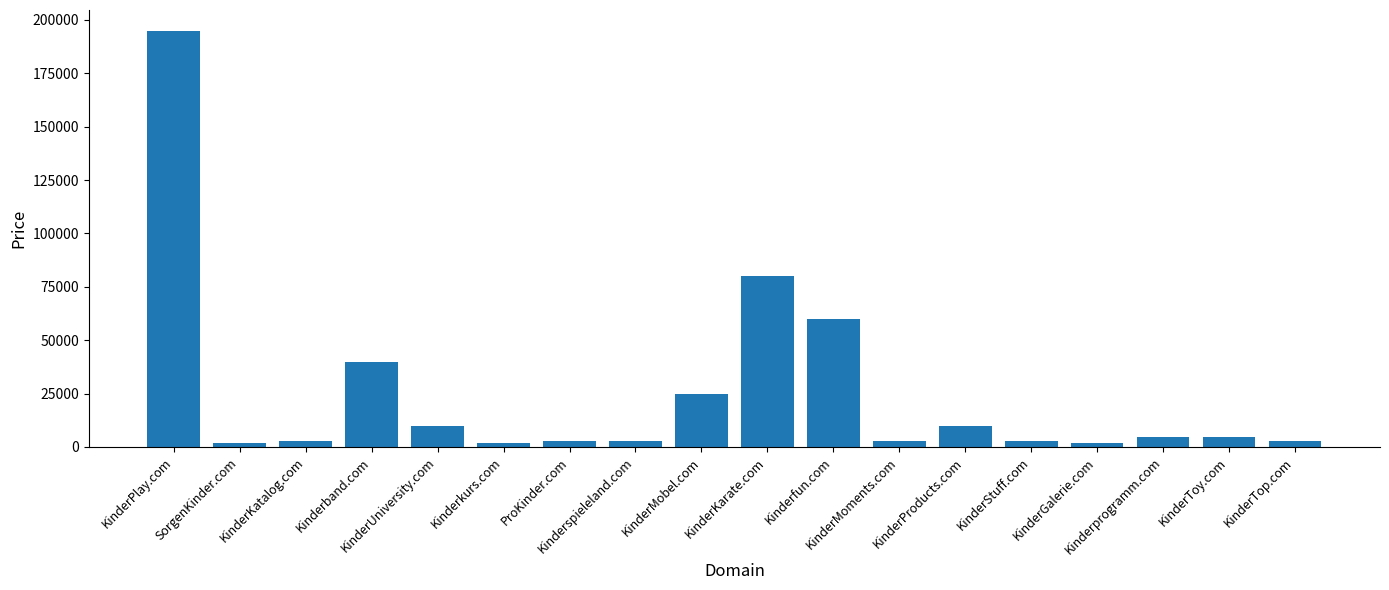

What is the label of the 4th bar from the left?

Kinderband.com